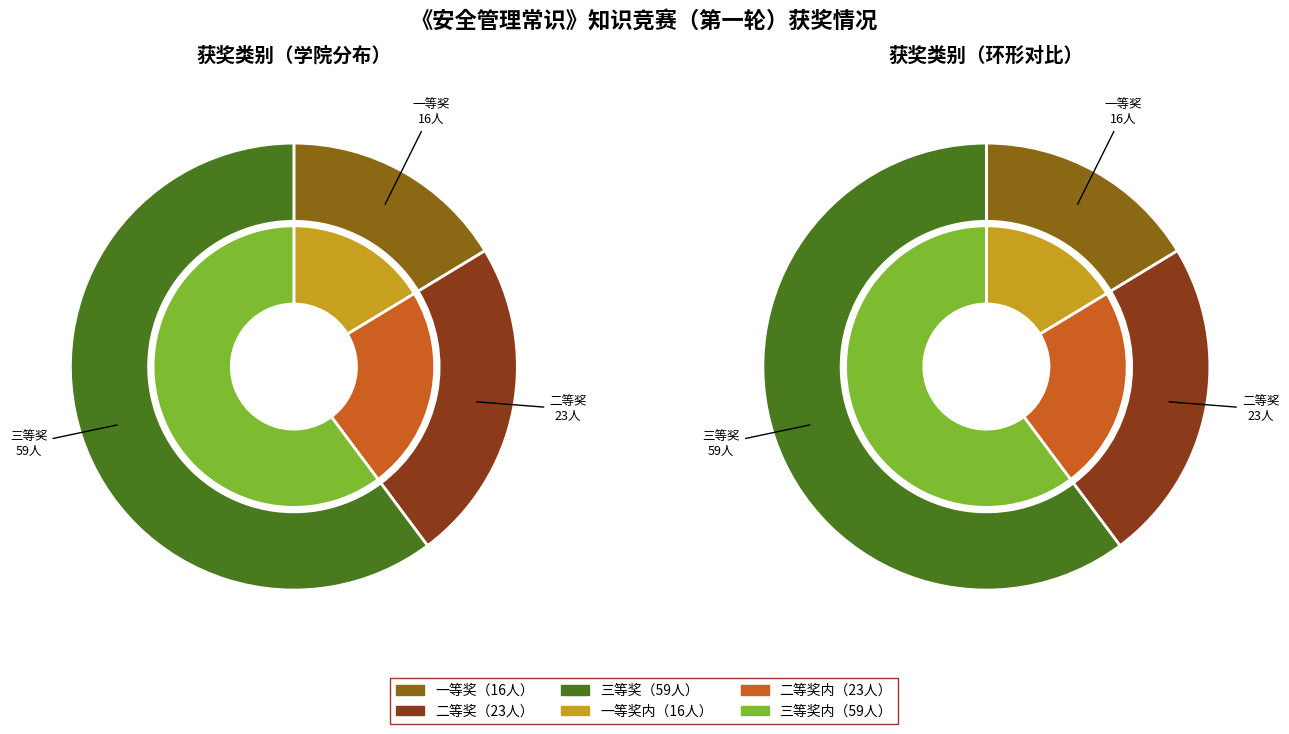

To the nearest percent, what is the average slice percentage?

33%